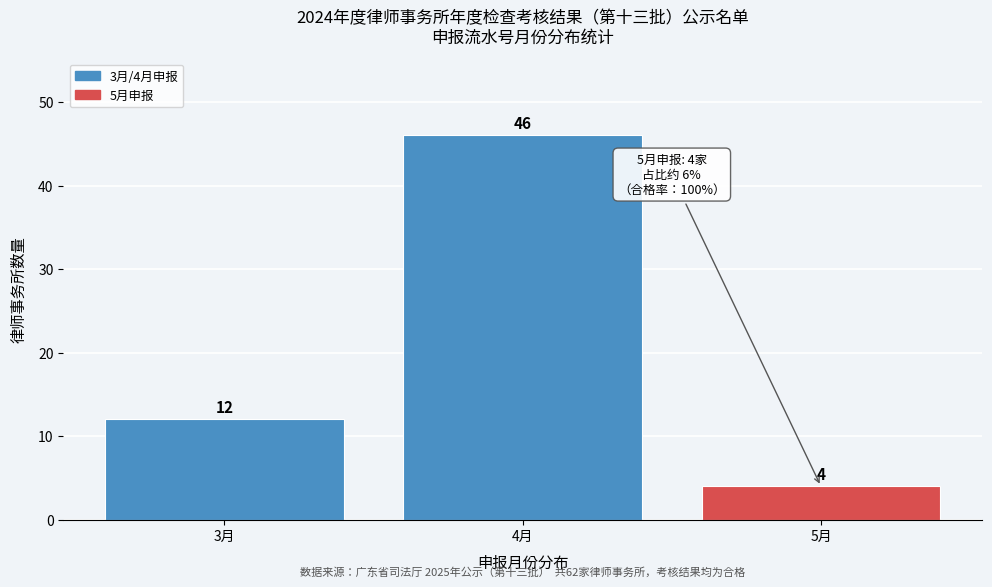

Reading left to right, what are all the values shown in this chart?

12	46	4